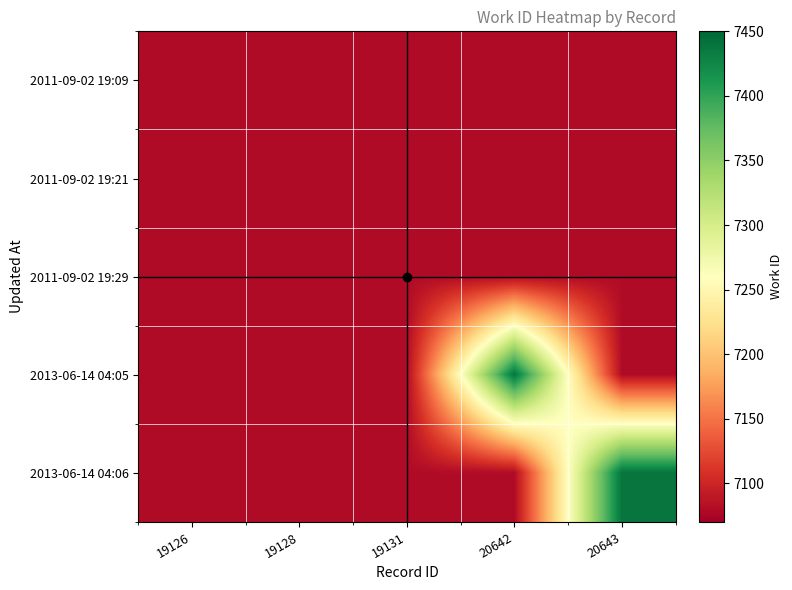

Reading left to right, transcribe all the data shown in this chart.

2011-09-02 19:09: 19126=7080	19128=7080	19131=7080	20642=7080	20643=7080
2011-09-02 19:21: 19126=7080	19128=7080	19131=7080	20642=7080	20643=7080
2011-09-02 19:29: 19126=7080	19128=7080	19131=7080	20642=7080	20643=7080
2013-06-14 04:05: 19126=7080	19128=7080	19131=7080	20642=7439	20643=7080
2013-06-14 04:06: 19126=7080	19128=7080	19131=7080	20642=7080	20643=7439